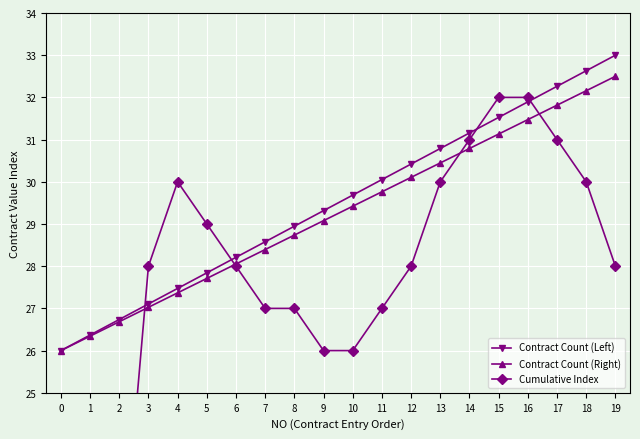

Rank the series by their maximum value, from lowest to highest.

Cumulative Index, Contract Count (Right), Contract Count (Left)